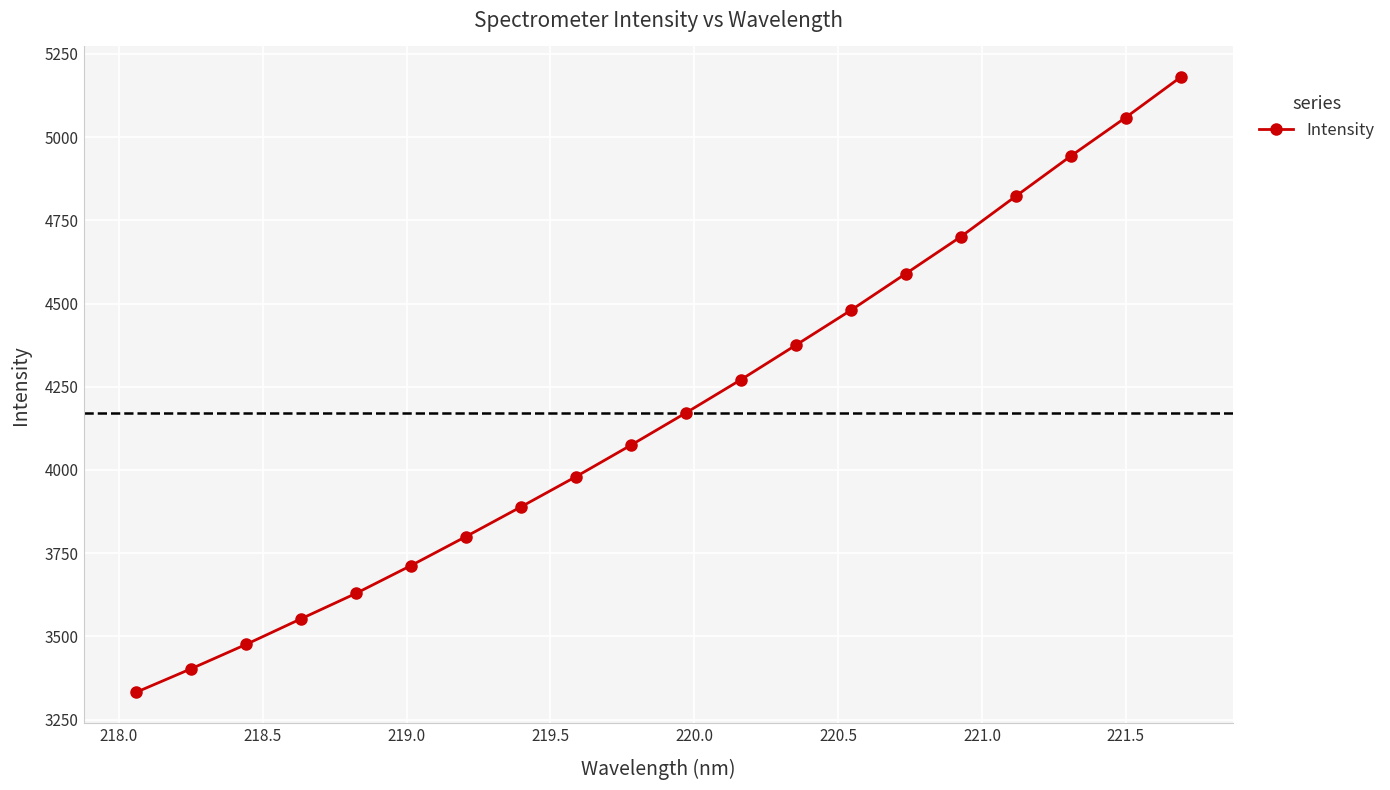

What is the sum of all values?

83439.9